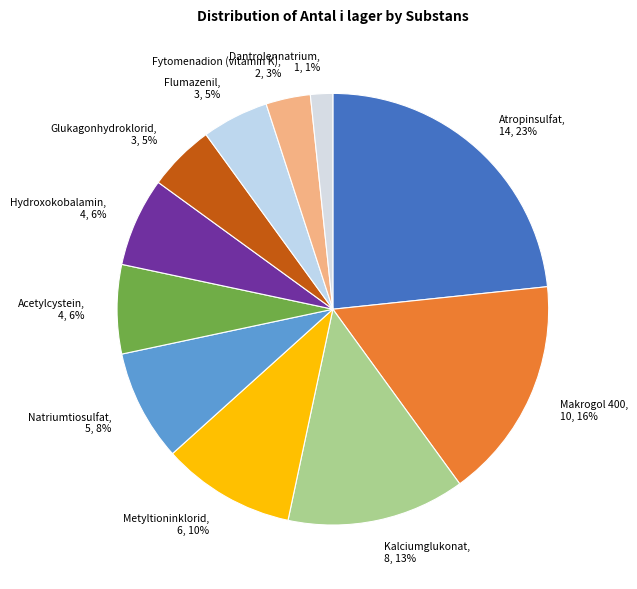

To the nearest percent, what is the difference between the Glukagonhydroklorid and Dantrolennatrium slice percentages?

3%